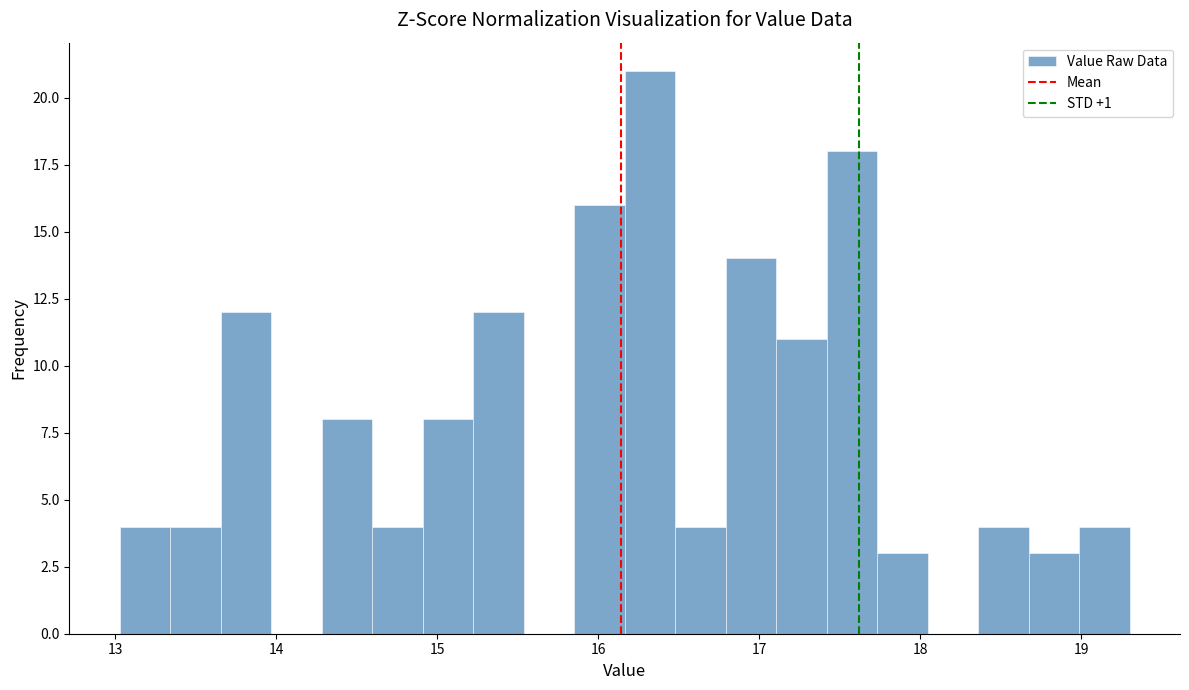

Around what value on the x-axis is the tallest bar? Give the approximate position of its centre, as read against the axis.

16.3